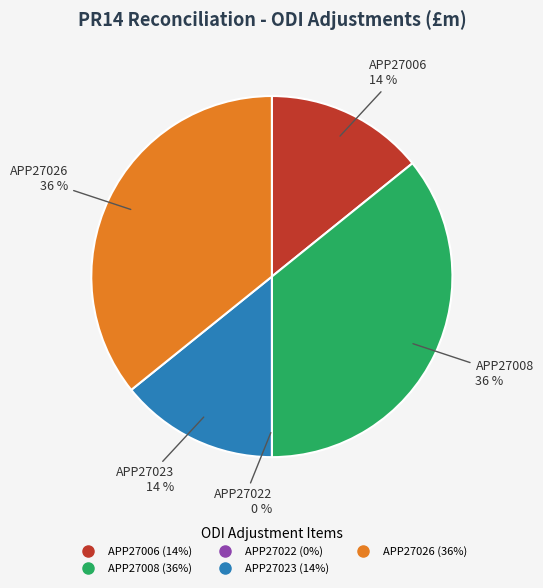

What percentage is the APP27023 slice, to the nearest percent?

14%